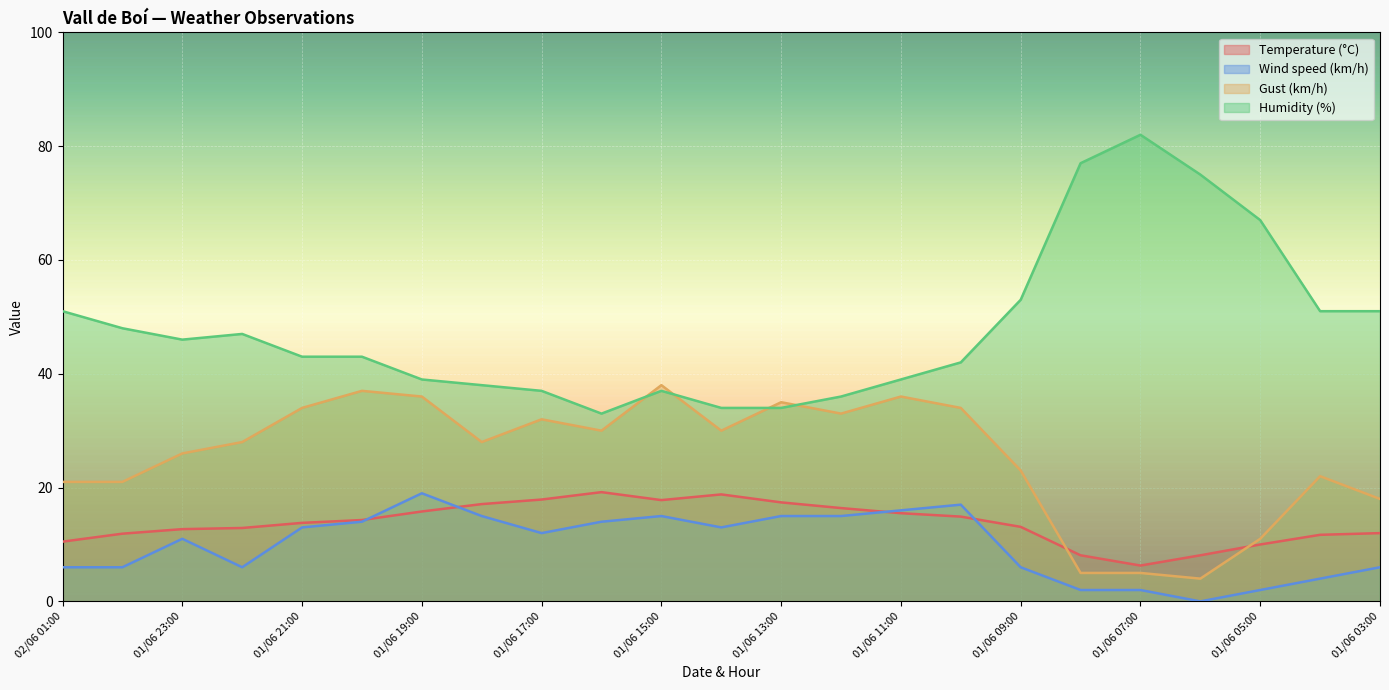

How many data points in Gust (km/h) are less than 28?

10